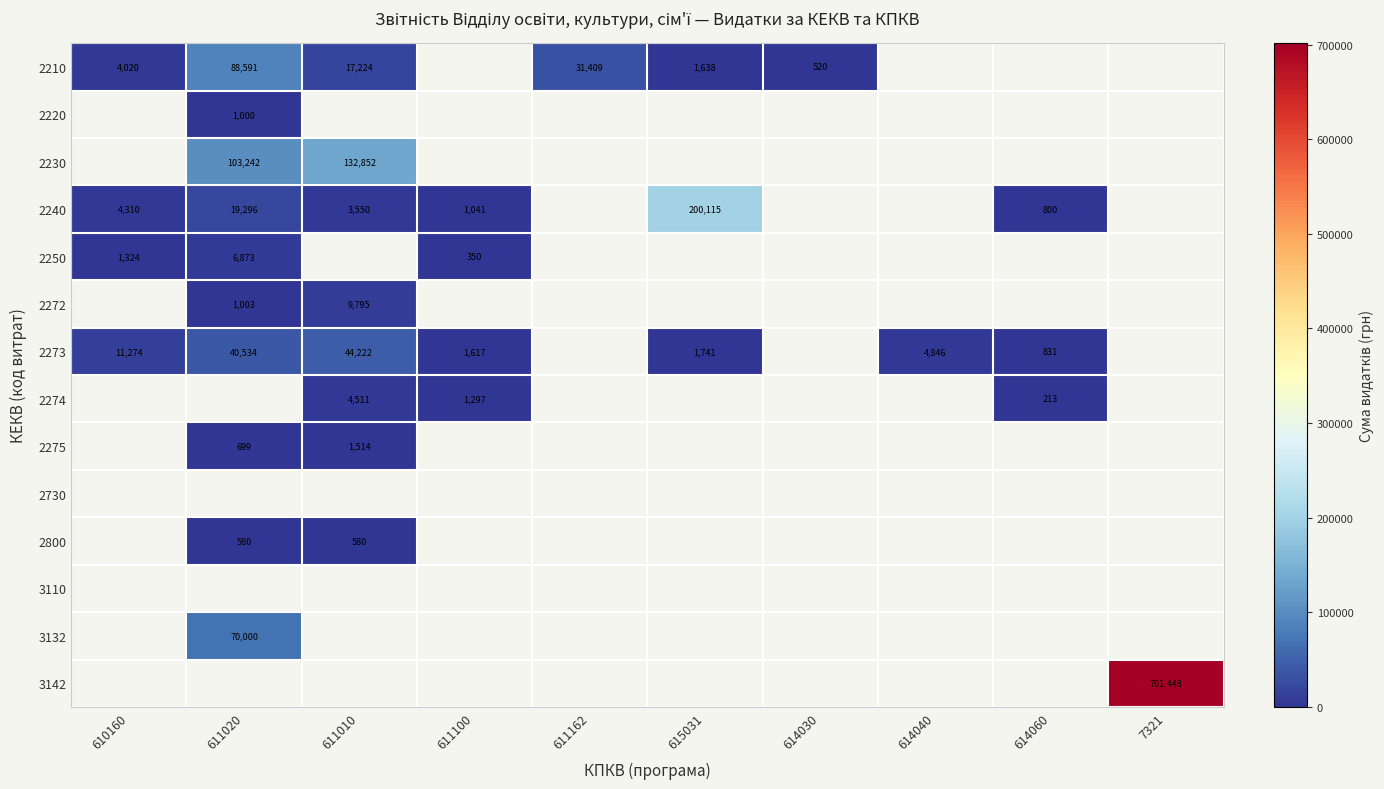

True or false: 2240 has a value of 4310 at 610160.

True